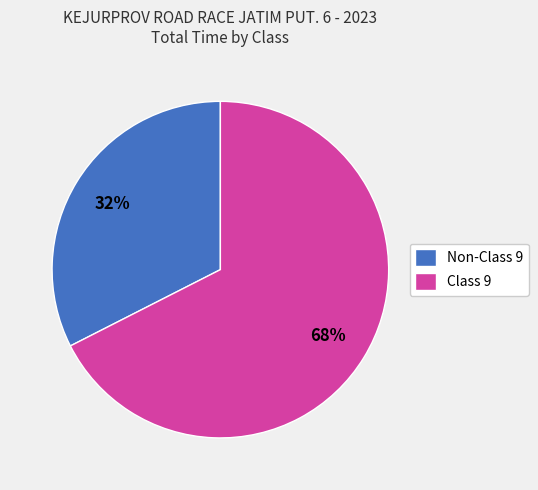

True or false: Class 9 accounts for 82% of the total.

False